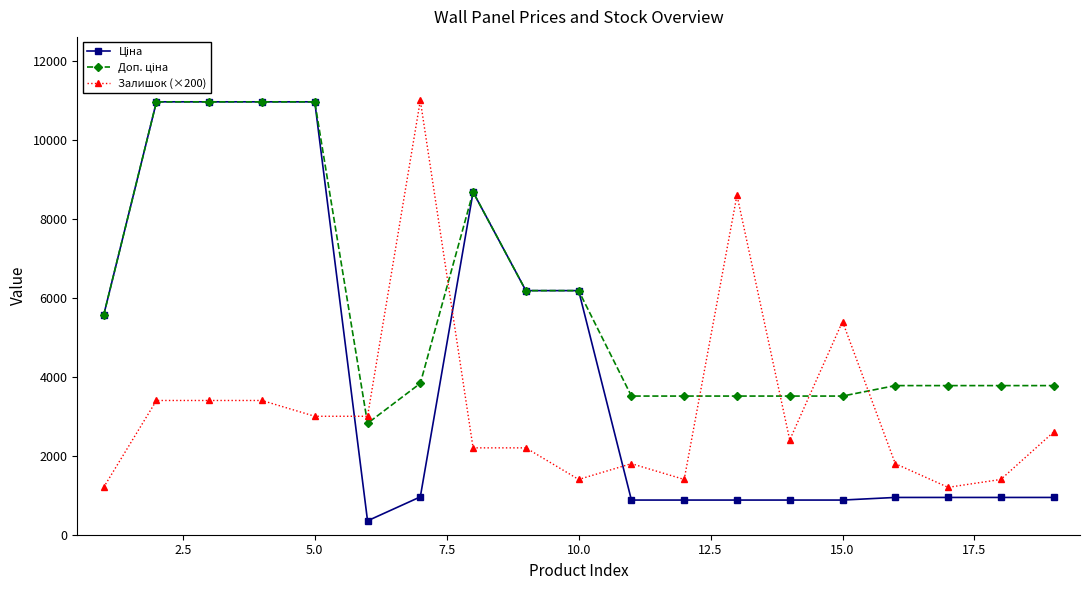

What is the lowest value of the Залишок (×200) series?

1200.0